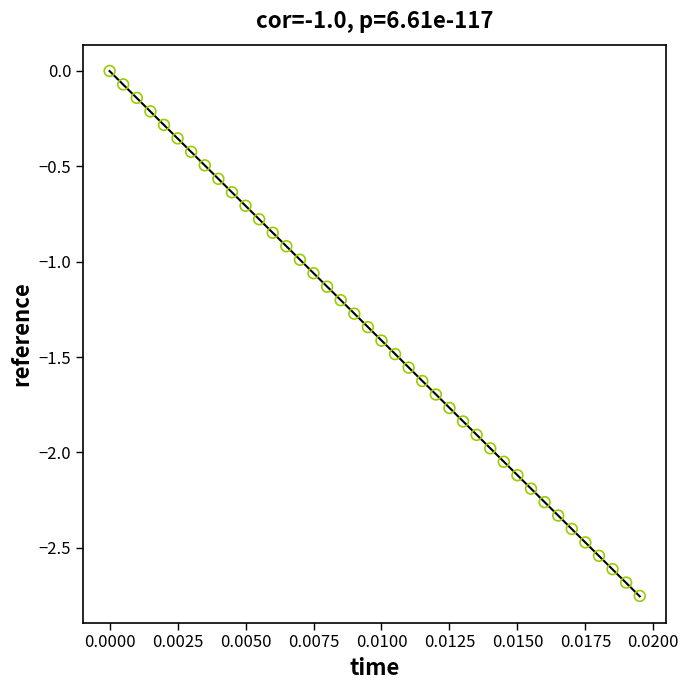

What is the range of Y values (max minus min)?

2.8